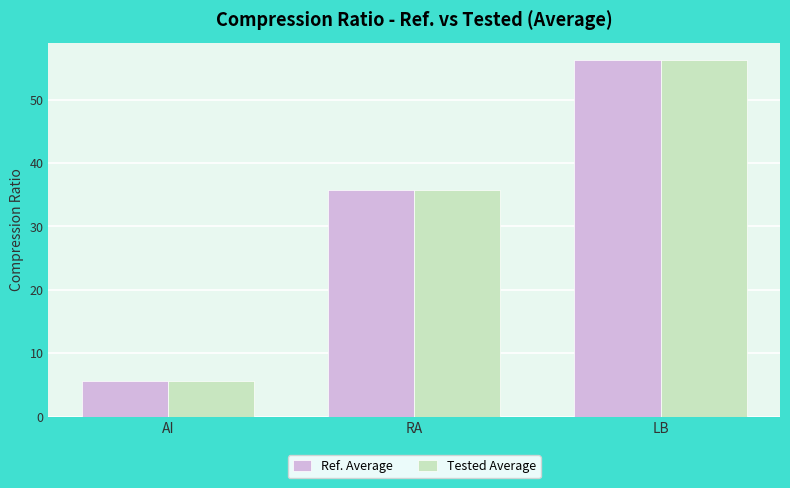

Is it true that Tested Average equals 56.2 at LB?

True